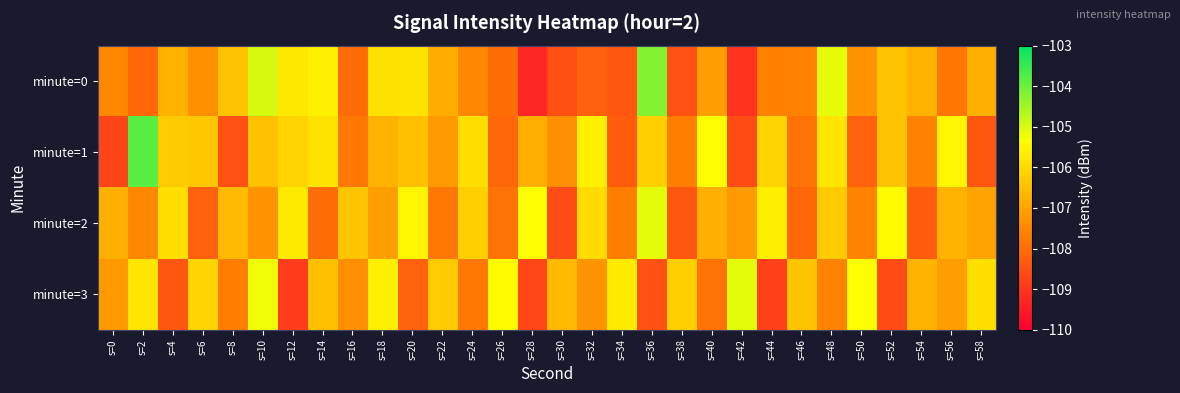

Reading left to right, extract all data points from this chart.

minute=0: s=0=-107.5	s=2=-108.1	s=4=-106.7	s=6=-107.3	s=8=-106.4	s=10=-105.0	s=12=-105.8	s=14=-105.6	s=16=-108.0	s=18=-105.9	s=20=-105.8	s=22=-106.8	s=24=-107.5	s=26=-107.9	s=28=-109.3	s=30=-108.5	s=32=-108.2	s=34=-108.4	s=36=-104.2	s=38=-108.5	s=40=-107.1	s=42=-109.1	s=44=-107.6	s=46=-107.6	s=48=-105.1	s=50=-107.3	s=52=-106.4	s=54=-106.7	s=56=-107.8	s=58=-106.8
minute=1: s=0=-108.7	s=2=-103.8	s=4=-106.3	s=6=-106.3	s=8=-108.5	s=10=-106.4	s=12=-106.1	s=14=-105.8	s=16=-107.8	s=18=-106.7	s=20=-106.5	s=22=-107.2	s=24=-105.9	s=26=-108.1	s=28=-106.8	s=30=-107.4	s=32=-105.6	s=34=-108.3	s=36=-106.2	s=38=-107.7	s=40=-105.3	s=42=-108.6	s=44=-106.1	s=46=-107.9	s=48=-105.8	s=50=-108.2	s=52=-106.4	s=54=-107.6	s=56=-105.5	s=58=-108.4
minute=2: s=0=-106.8	s=2=-107.5	s=4=-105.9	s=6=-108.2	s=8=-106.6	s=10=-107.3	s=12=-105.7	s=14=-108.0	s=16=-106.4	s=18=-107.1	s=20=-105.5	s=22=-107.8	s=24=-106.2	s=26=-107.9	s=28=-105.3	s=30=-108.6	s=32=-106.0	s=34=-107.7	s=36=-105.1	s=38=-108.4	s=40=-106.8	s=42=-107.2	s=44=-105.6	s=46=-108.1	s=48=-106.3	s=50=-107.6	s=52=-105.4	s=54=-108.3	s=56=-106.7	s=58=-107.0
minute=3: s=0=-107.2	s=2=-105.8	s=4=-108.4	s=6=-106.1	s=8=-107.7	s=10=-105.2	s=12=-108.9	s=14=-106.5	s=16=-107.4	s=18=-105.6	s=20=-108.2	s=22=-106.3	s=24=-107.8	s=26=-105.4	s=28=-108.7	s=30=-106.6	s=32=-107.3	s=34=-105.7	s=36=-108.5	s=38=-106.2	s=40=-107.9	s=42=-105.1	s=44=-108.8	s=46=-106.4	s=48=-107.6	s=50=-105.3	s=52=-108.6	s=54=-106.7	s=56=-107.1	s=58=-105.9